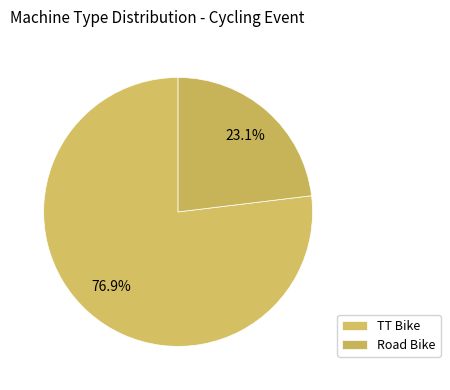

How many segments does this pie chart have?

2